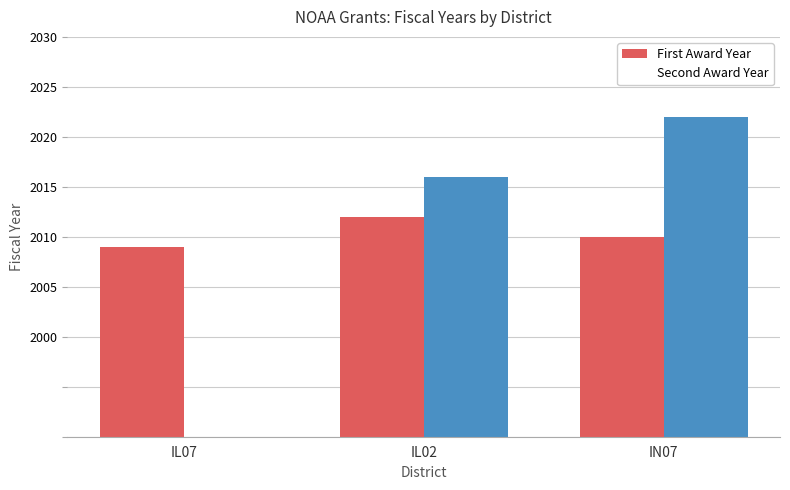

At which label is Second Award Year closest to 1011?

IL02